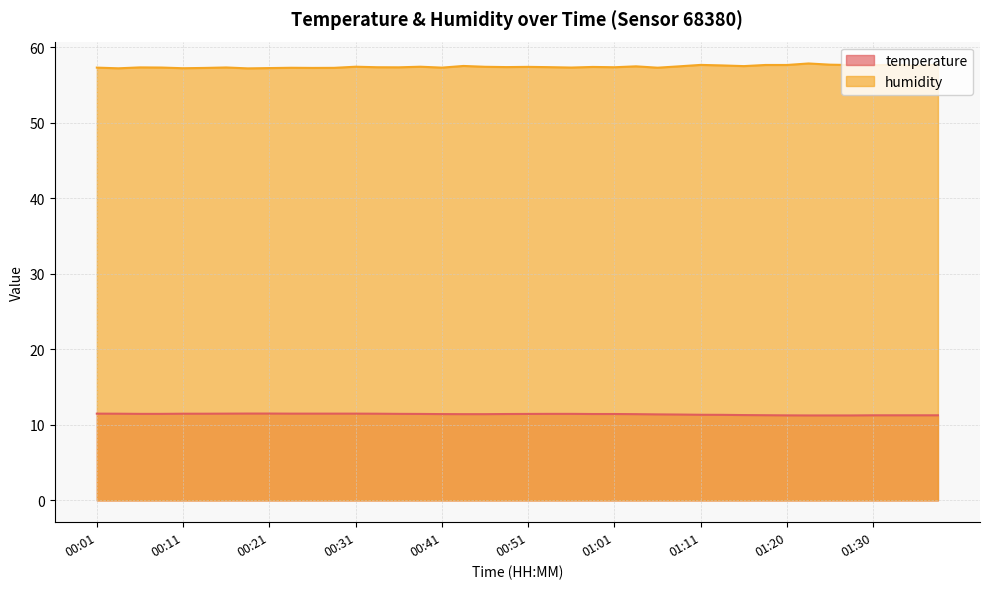

Does the chart display data point markers on the line(s)?

No